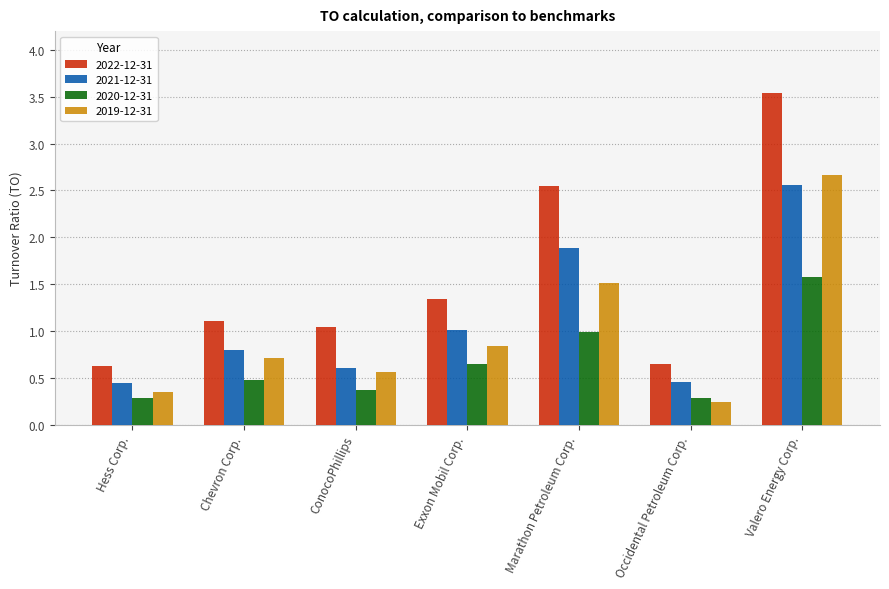

At which category is the sum across all series the highest?

Valero Energy Corp.